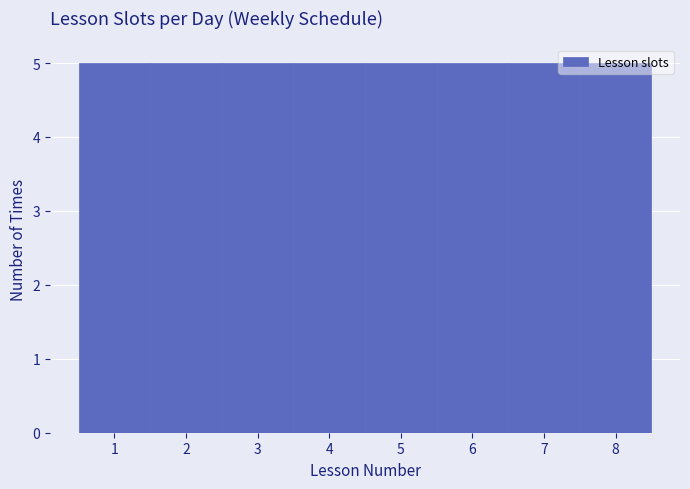

Reading left to right, transcribe this chart: for each bar, give the range it covers on the x-axis and its height. The values are not printed on the chart, so give them approximately, as read against the axis.

0.5 to 1.5: 5
1.5 to 2.5: 5
2.5 to 3.5: 5
3.5 to 4.5: 5
4.5 to 5.5: 5
5.5 to 6.5: 5
6.5 to 7.5: 5
7.5 to 8.5: 5